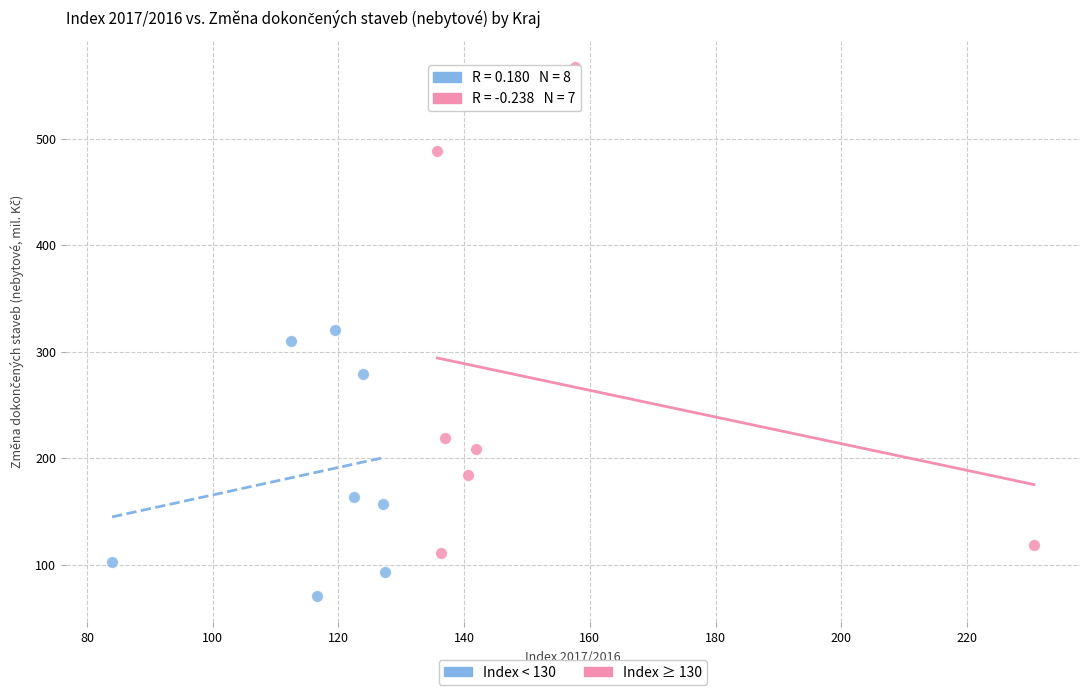

Which series reaches the minimum Y coordinate?

Index < 130